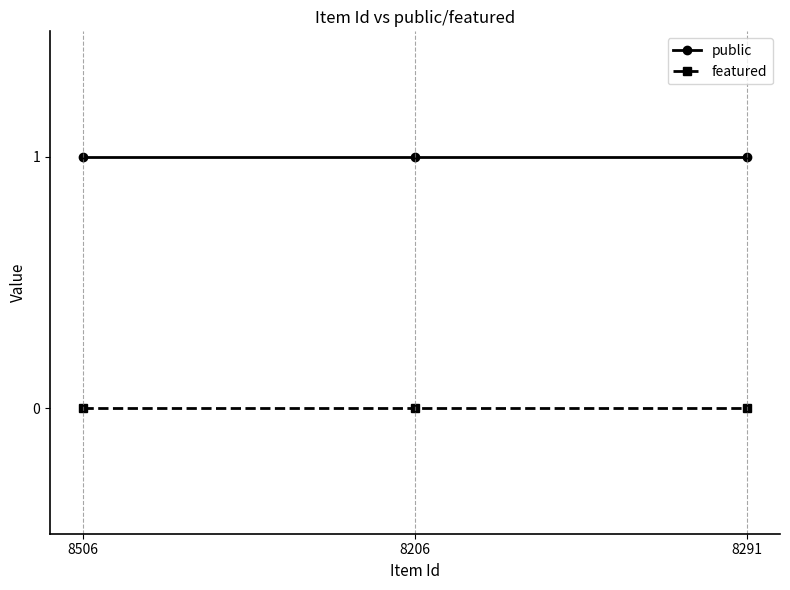

True or false: public has a value of 1 at 8506.

True